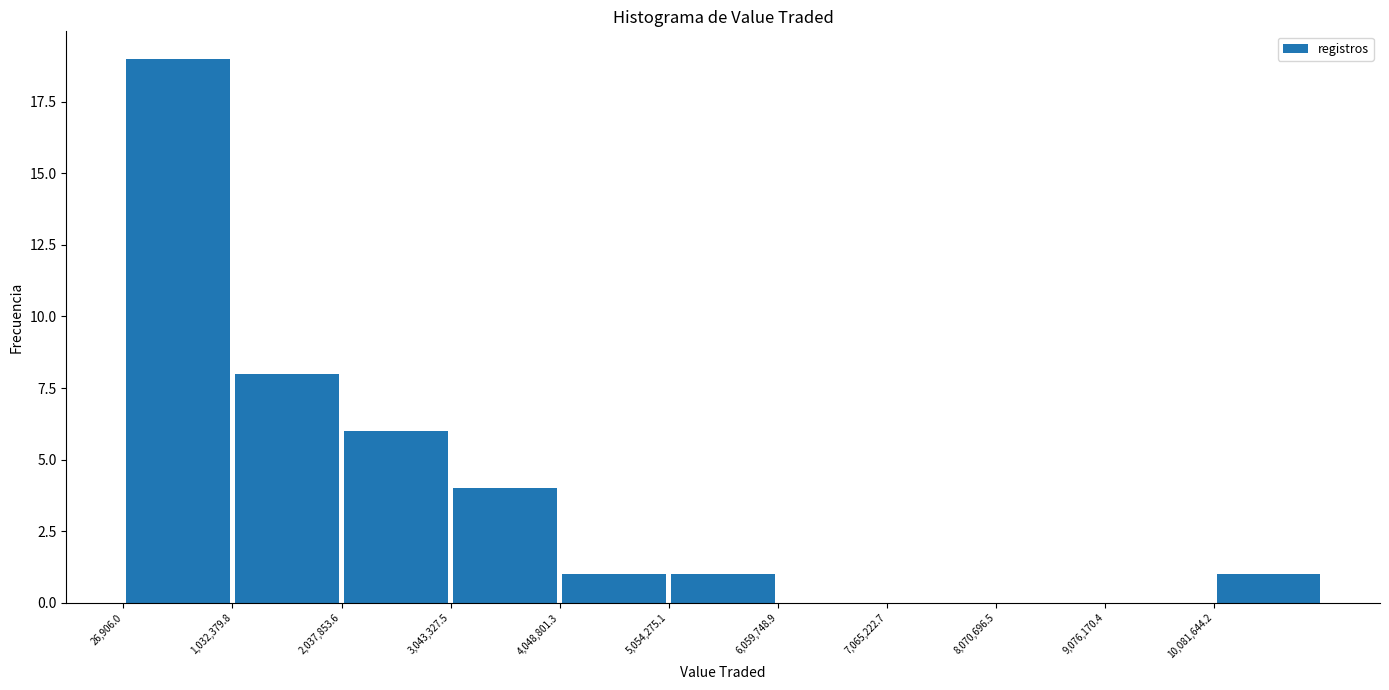

Reading left to right, list every bar in this chart as the range it spans on the x-axis followed by its height. Neither the bar edges nor the heights are printed on the chart, so give them approximately, as read against the axes.

0 to 1000000: 19
1000000 to 2000000: 8
2000000 to 3000000: 6
3000000 to 4000000: 4
4000000 to 5000000: 1
5000000 to 6000000: 1
6000000 to 7000000: 0
7000000 to 8000000: 0
8000000 to 9000000: 0
9000000 to 10000000: 0
10000000 to 11000000: 1